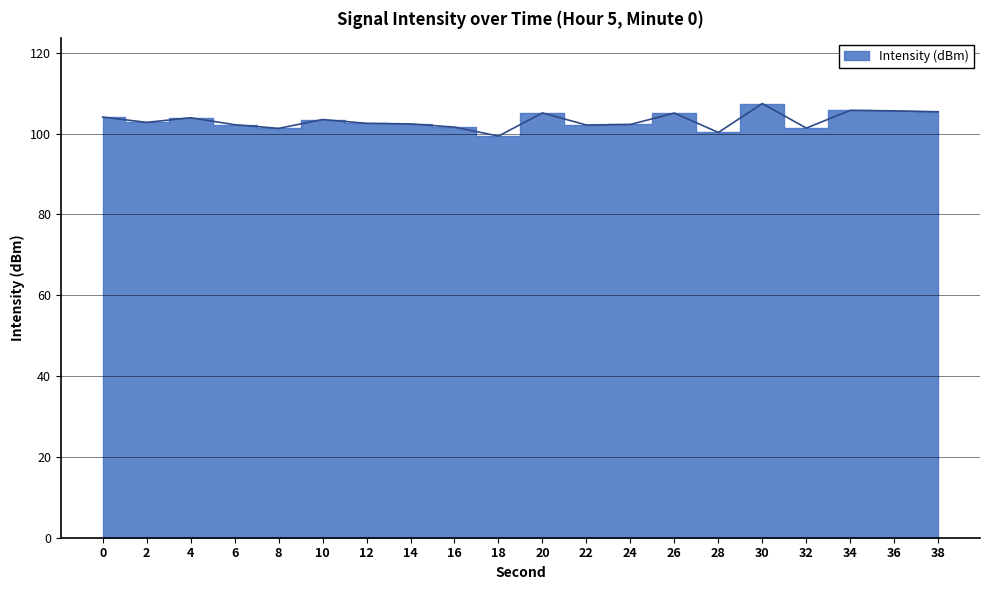

How many points are lower than both their immediate neighbors (excluding endpoints)?

6